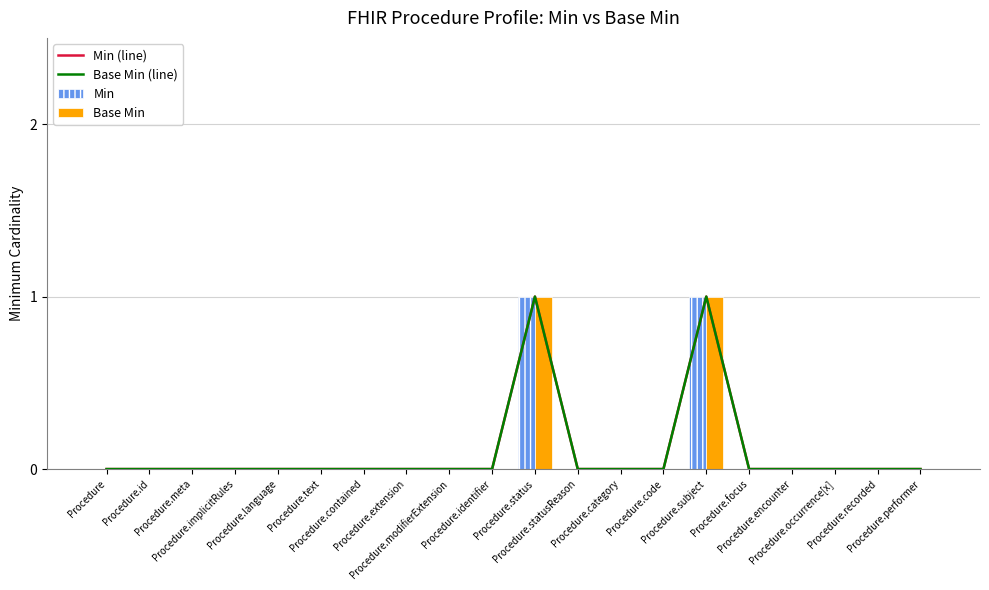

What is the greatest value displayed?

1